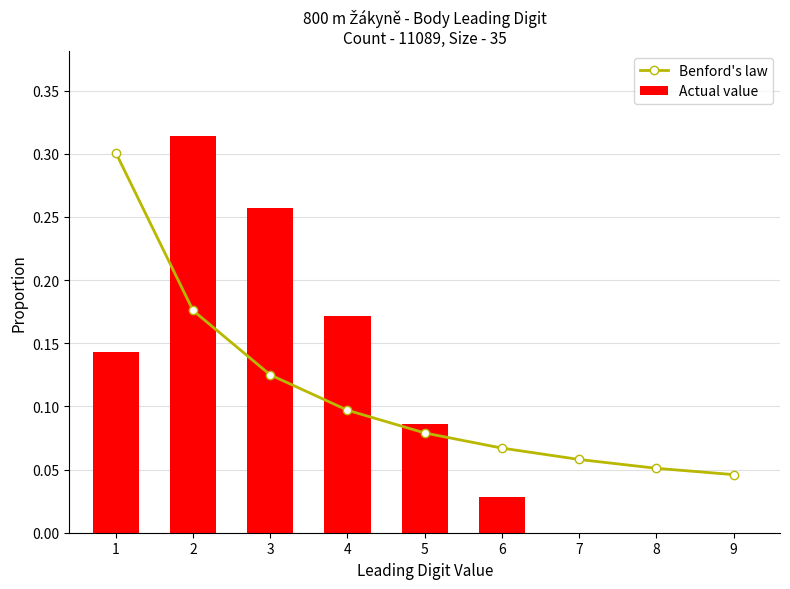

Which category has the lowest value in the Benford's law series?

9